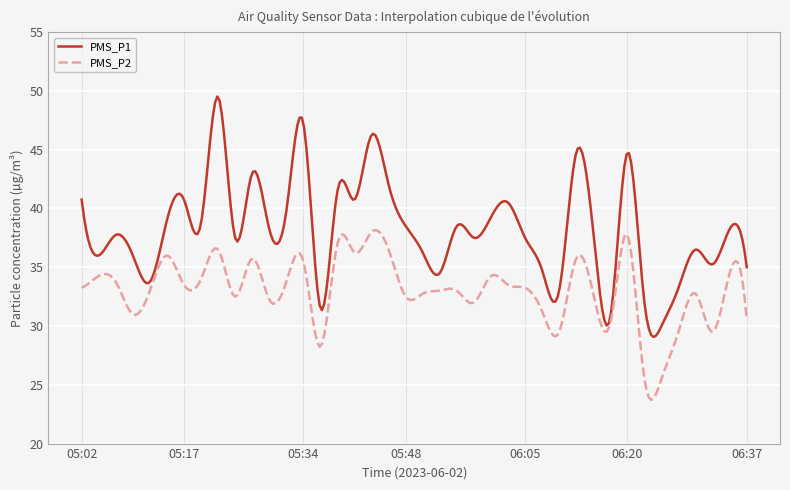

Which series has the largest total across all categories?

PMS_P1